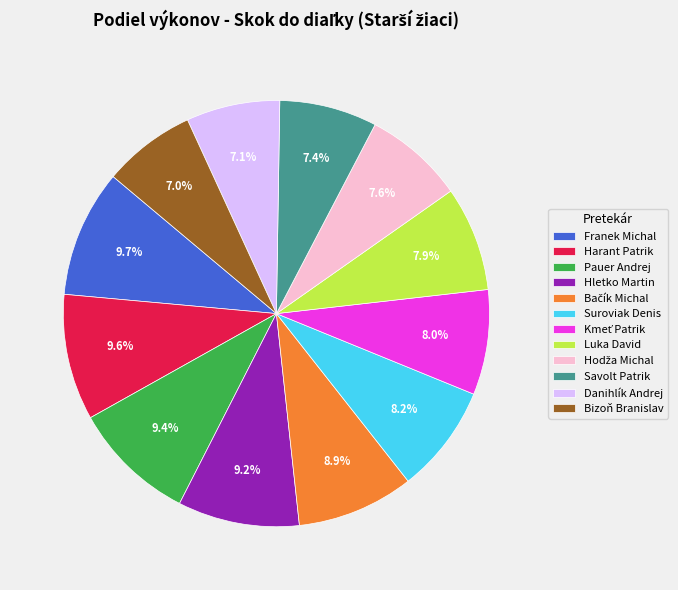

Approximately how many times larger is the value at Luka David compared to Harant Patrik?

0.8